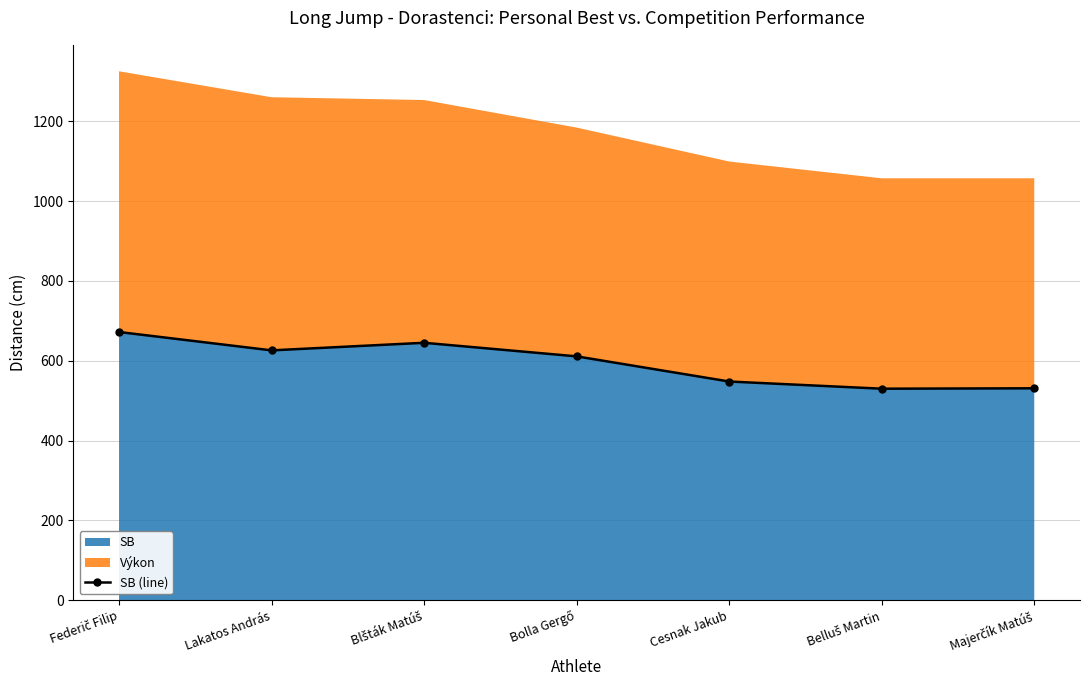

Is it true that the value at Federič Filip is 672?

True